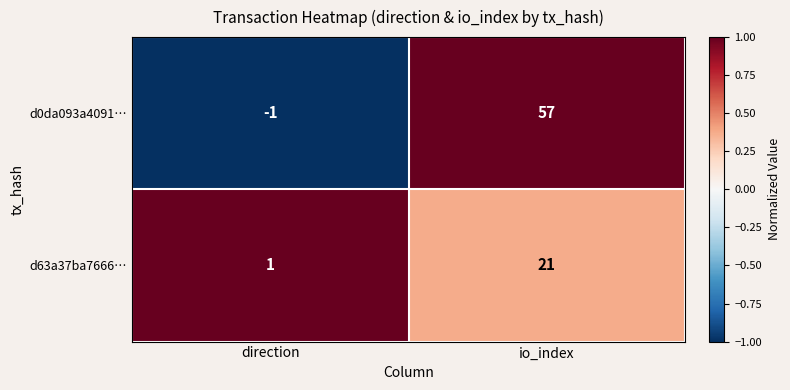

Reading right to left, what are all the values shown in this chart?

d0da093a4091…: io_index=57	direction=-1
d63a37ba7666…: io_index=21	direction=1